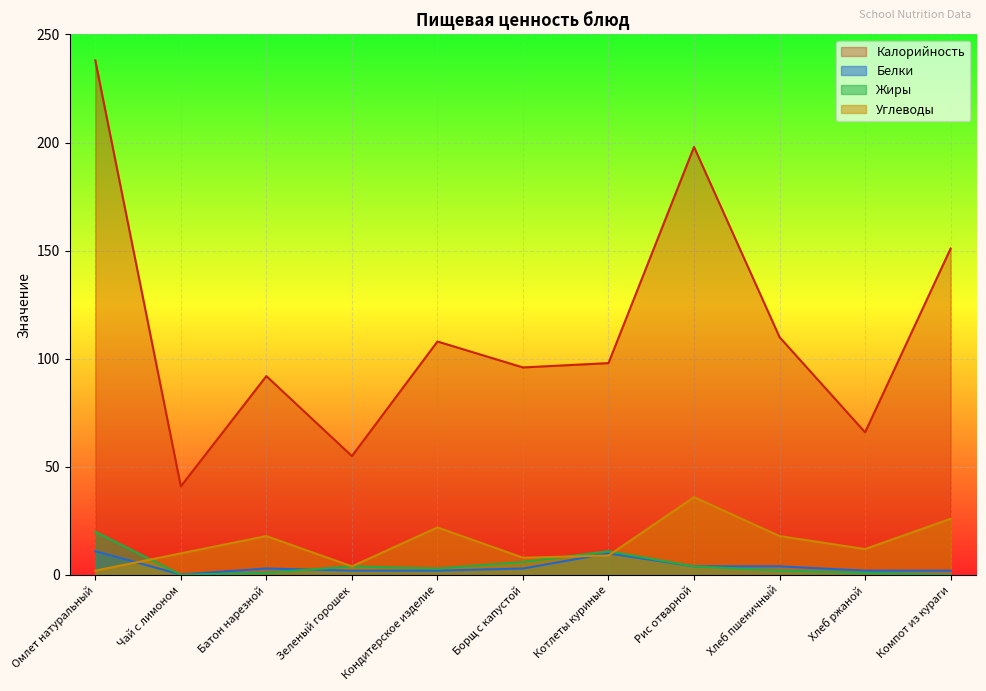

At which category does Жиры reach its first local valley?

Чай с лимоном